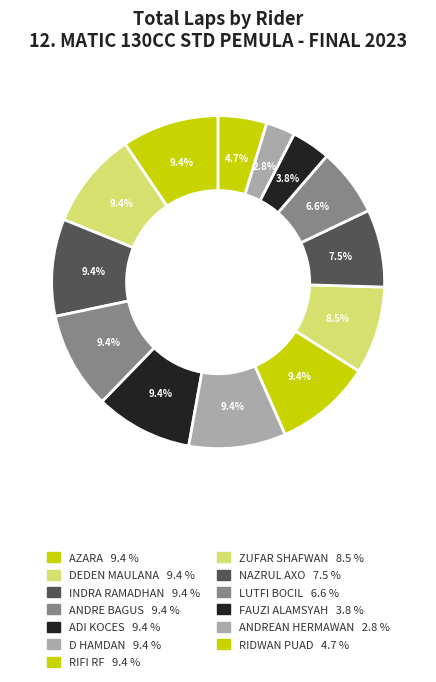

True or false: ADI KOCES accounts for 9% of the total.

True